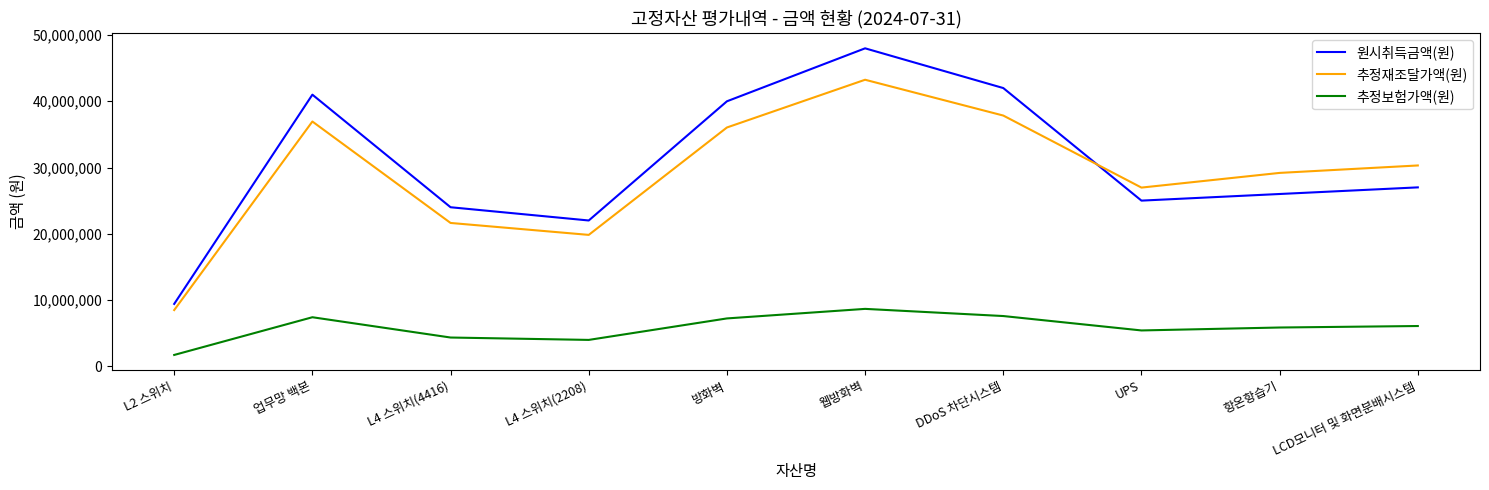

Which category has the highest value in the 원시취득금액(원) series?

웹방화벽